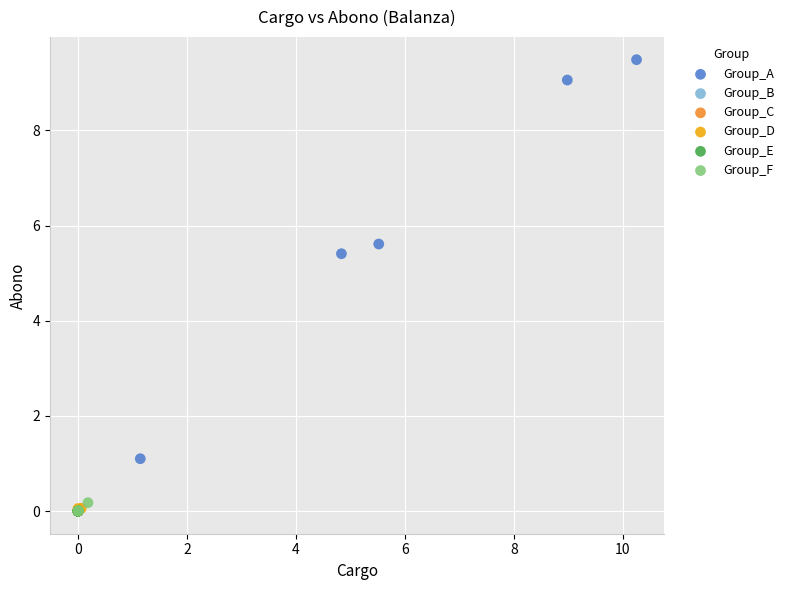

Which series reaches the maximum Y coordinate?

Group_A